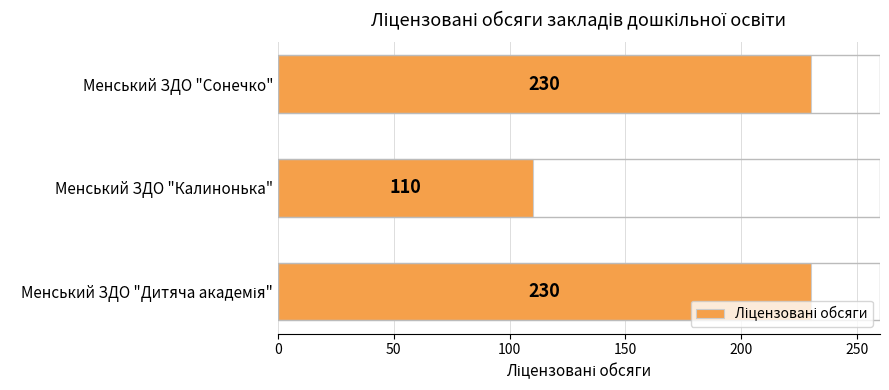

At which category does the chart reach its minimum across all series?

Менський ЗДО "Калинонька"